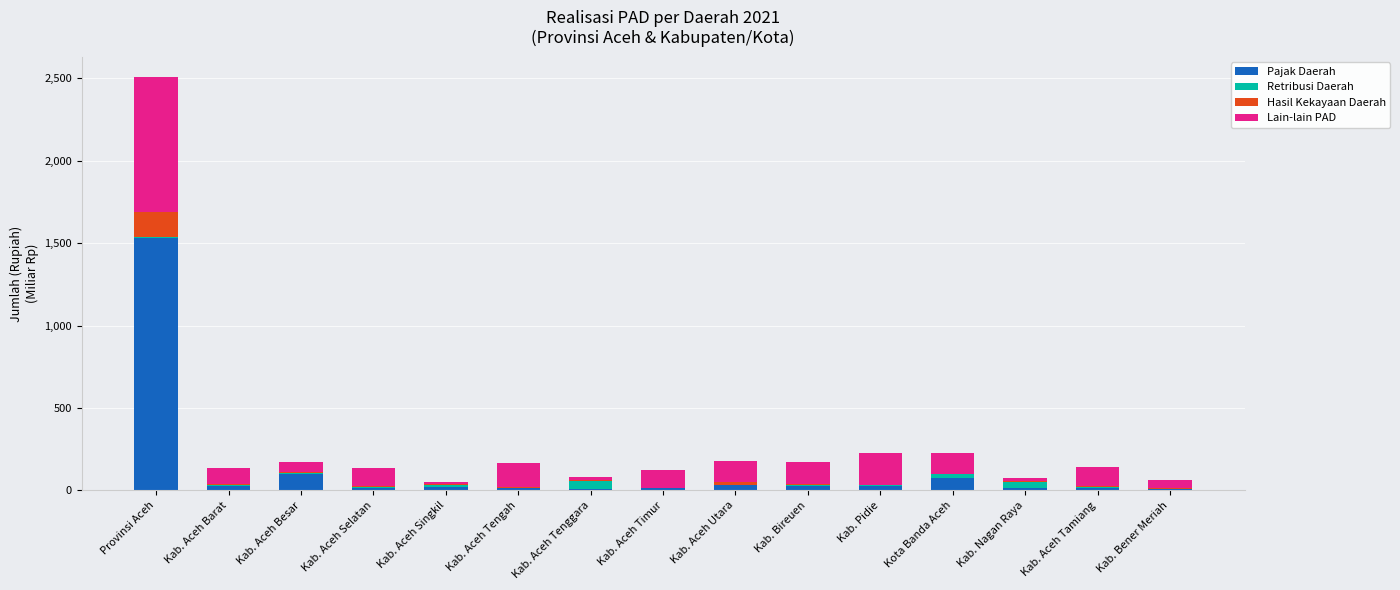

Where is Pajak Daerah nearest to the value 767?

Kab. Aceh Besar